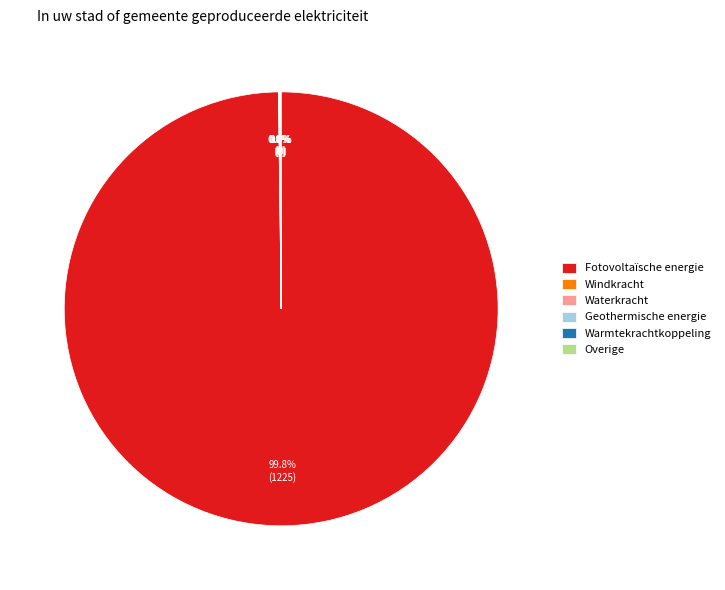

Which category has the biggest portion of the pie?

Fotovoltaïsche energie